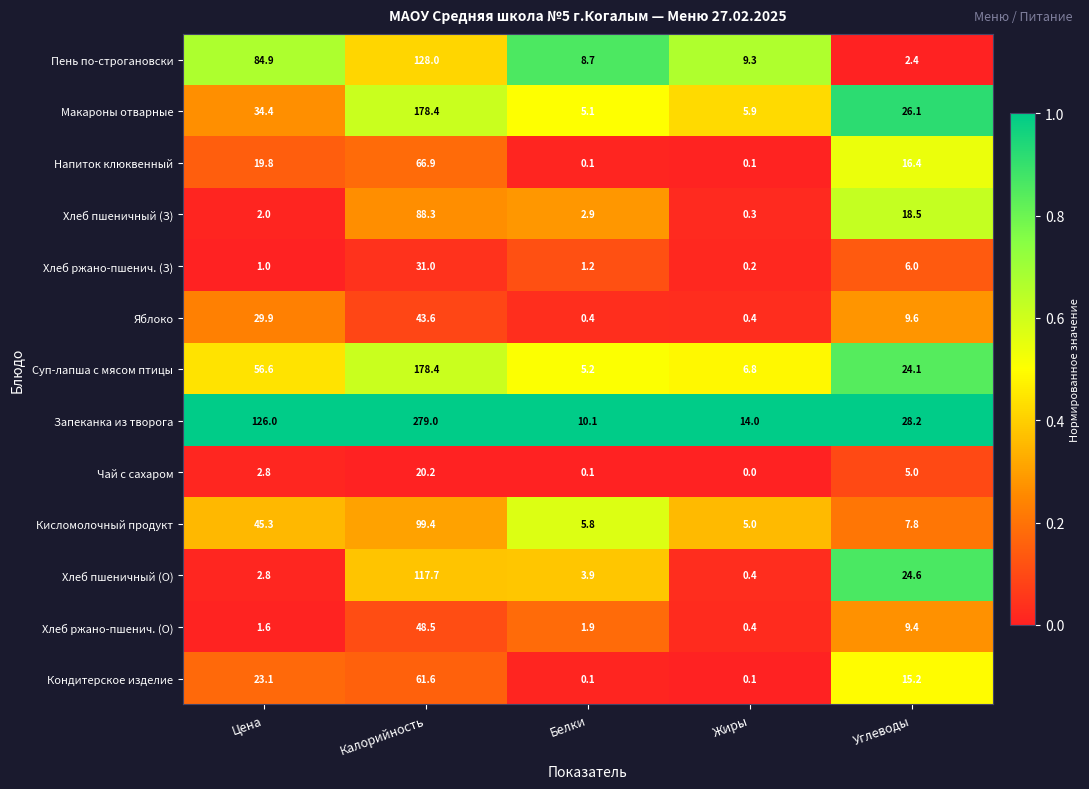

True or false: Хлеб пшеничный (З) has a value of 24.4 at Калорийность.

False